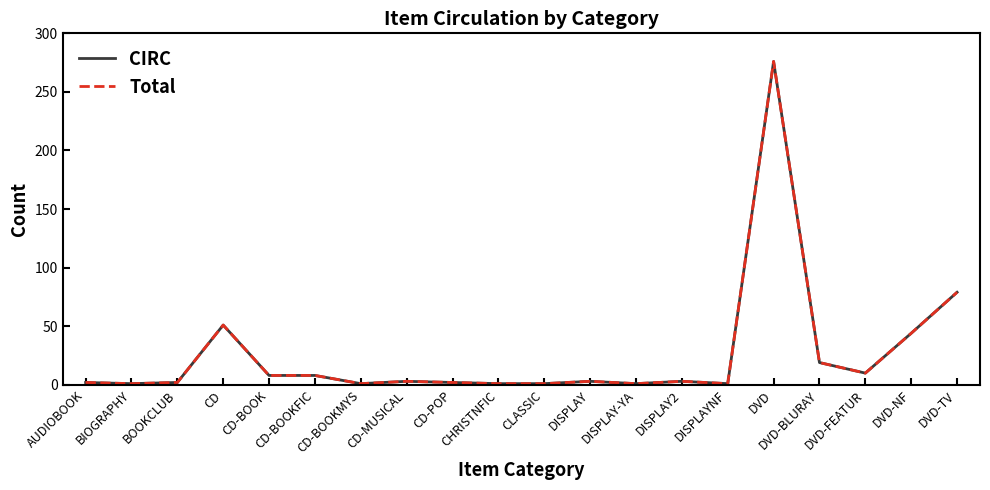

What is the difference between the maximum and minimum values in the CIRC series?

275